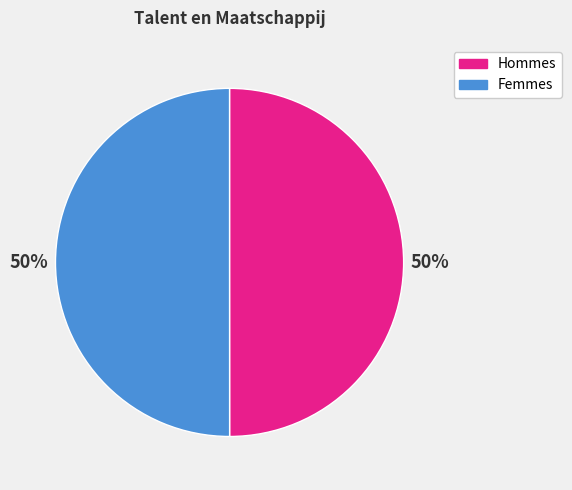

To the nearest percent, what is the average slice percentage?

50%